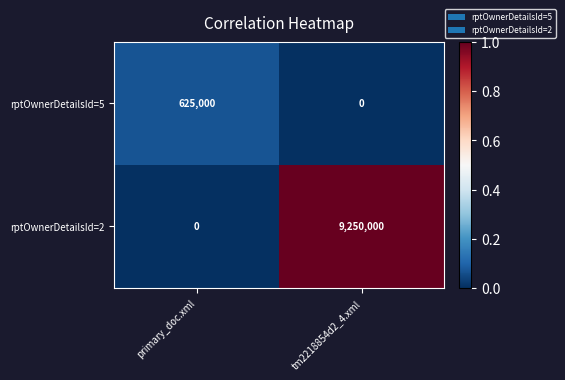

How many data points does each series have?

2